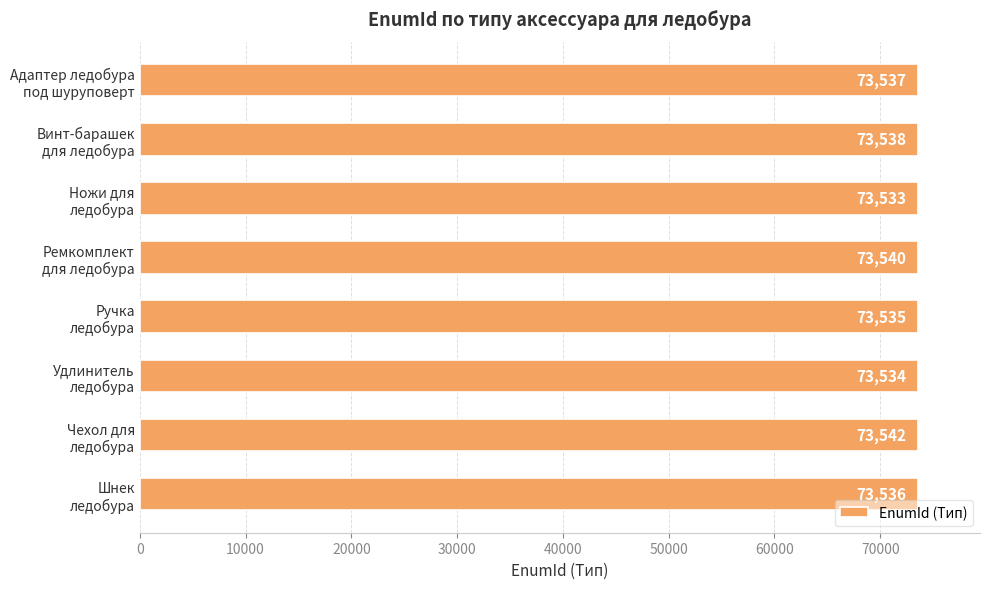

Count the number of data series in this chart.

1